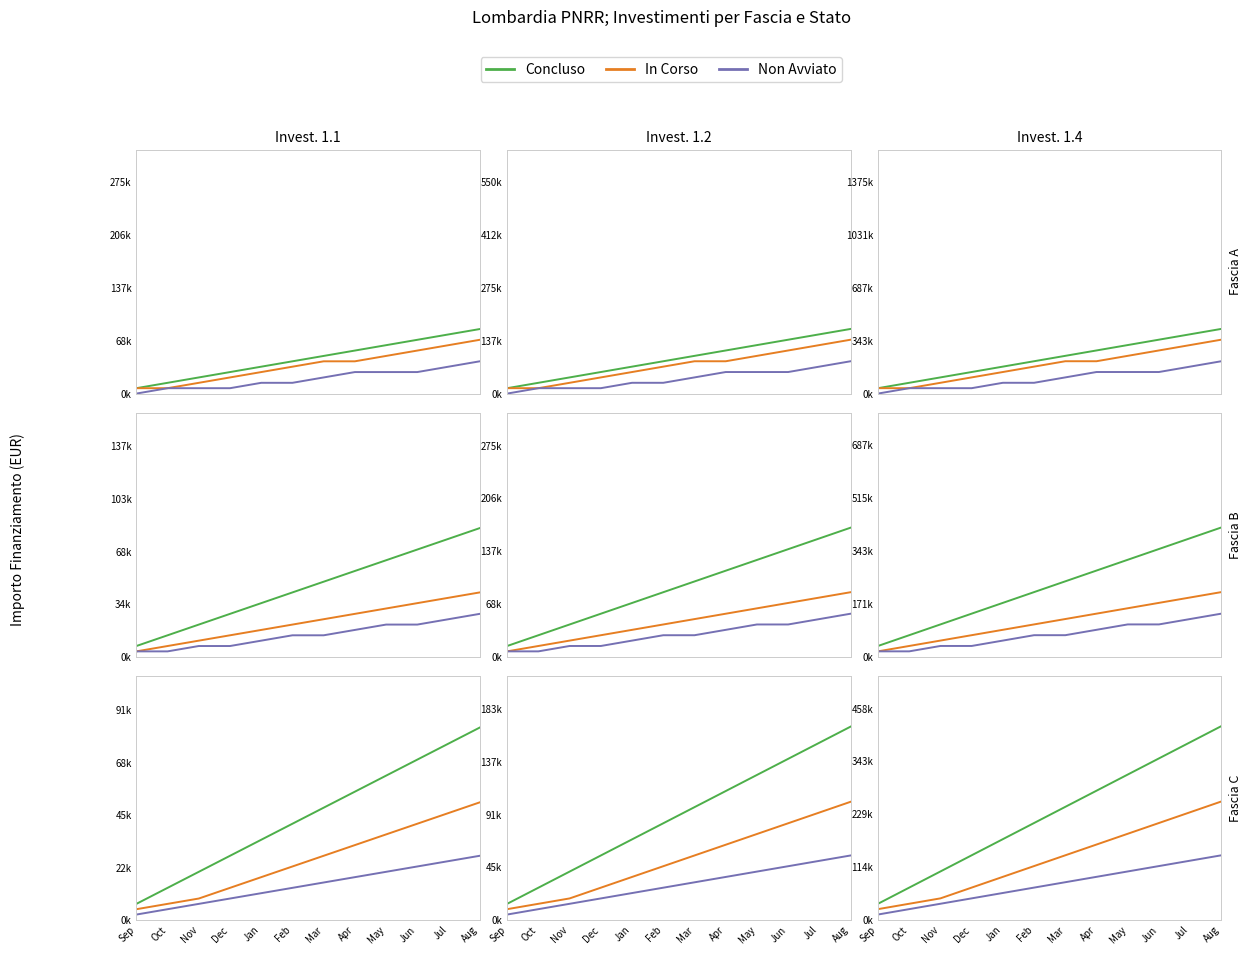

What is the label of the 6th point from the right?

Mar